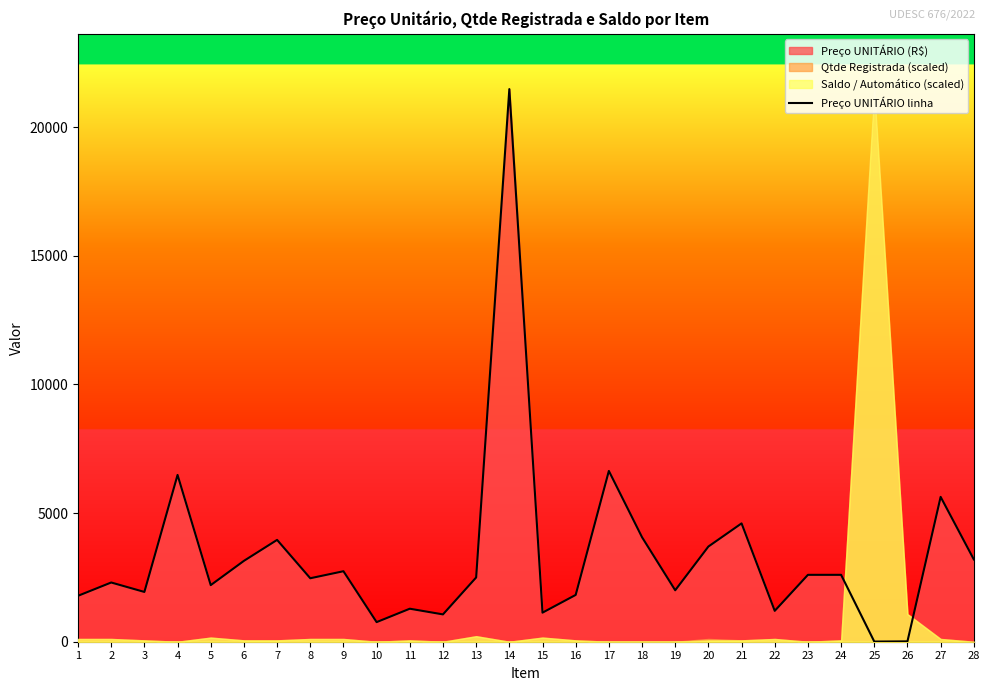

What value does the data have at 13, to the nearest 100?

2500